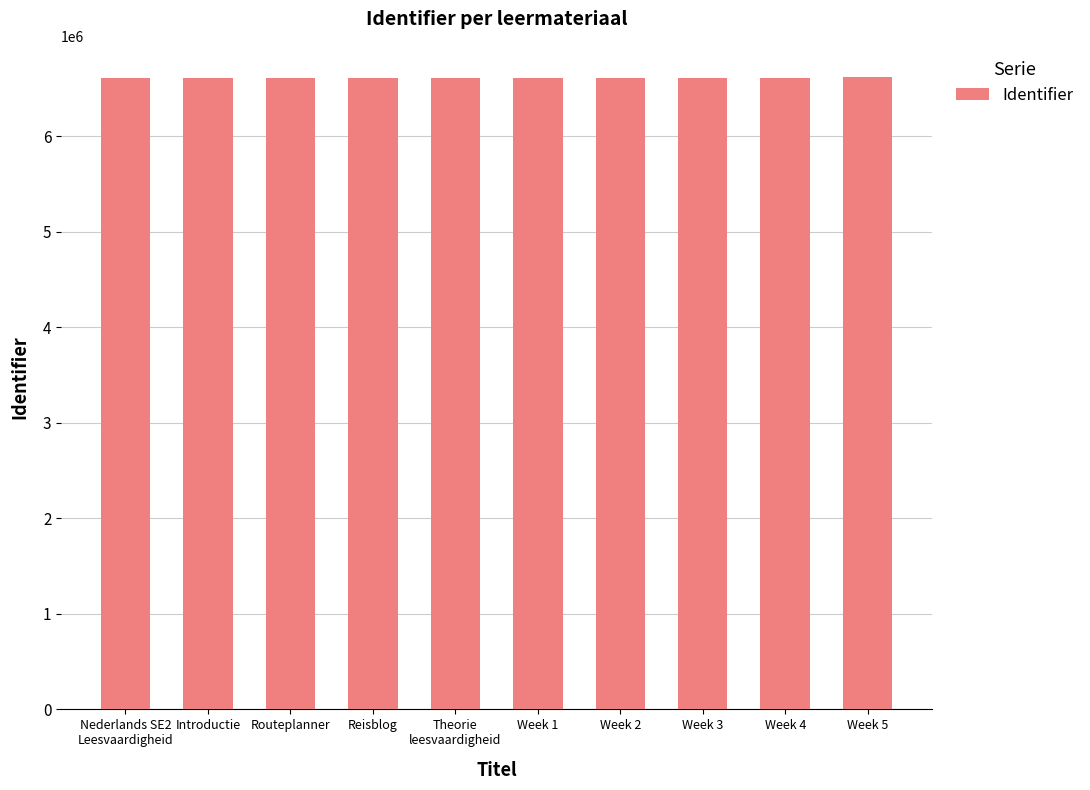

Approximately how many times larger is the value at Week 2 compared to Week 3?

1.0